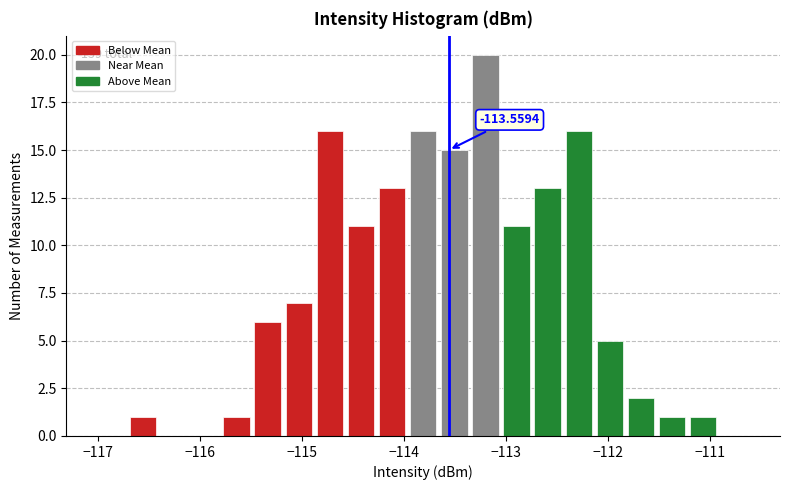

Around what value on the x-axis is the tallest bar? Give the approximate position of its centre, as read against the axis.

-113.2